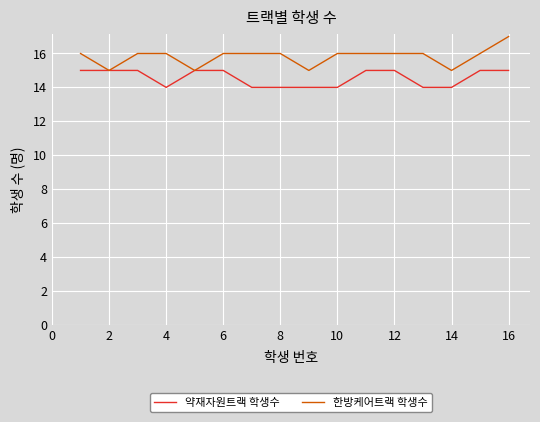

Rank the series by their average value, from lowest to highest.

약재자원트랙 학생수, 한방케어트랙 학생수